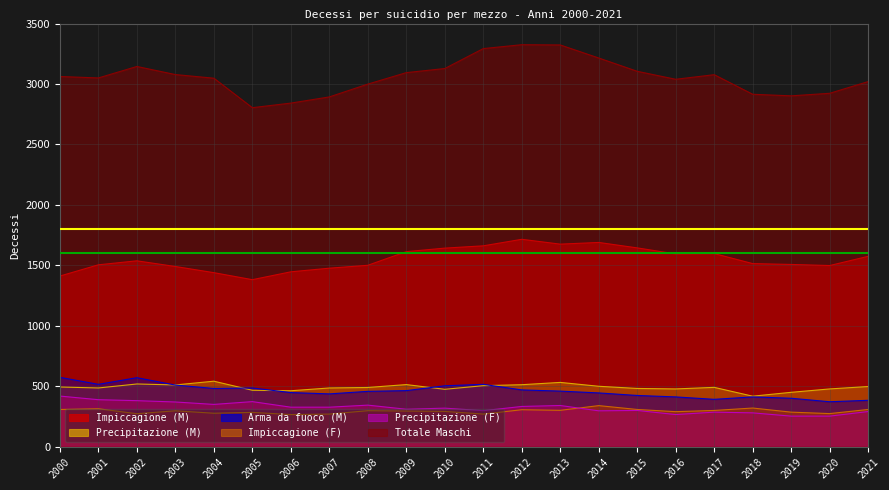

What is the difference between the maximum and minimum values in the Impiccagione (F) series?

74